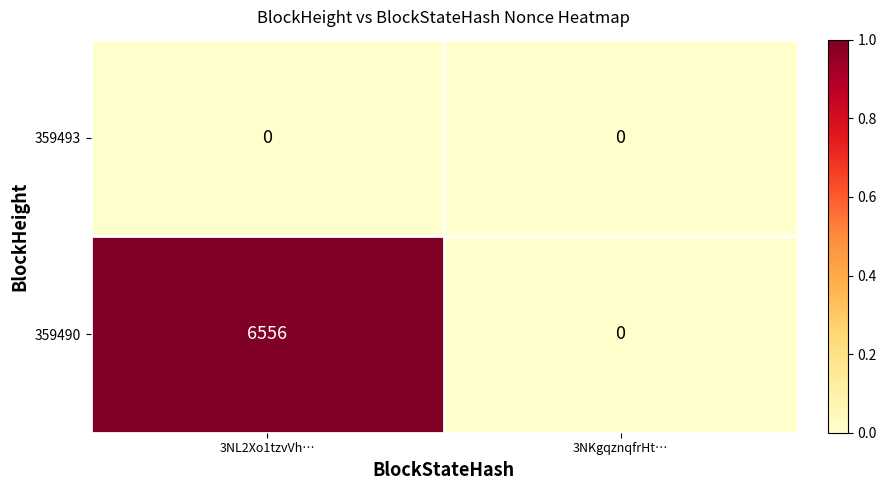

Is it true that 359493 equals 0 at 3NKgqznqfrHt…?

True